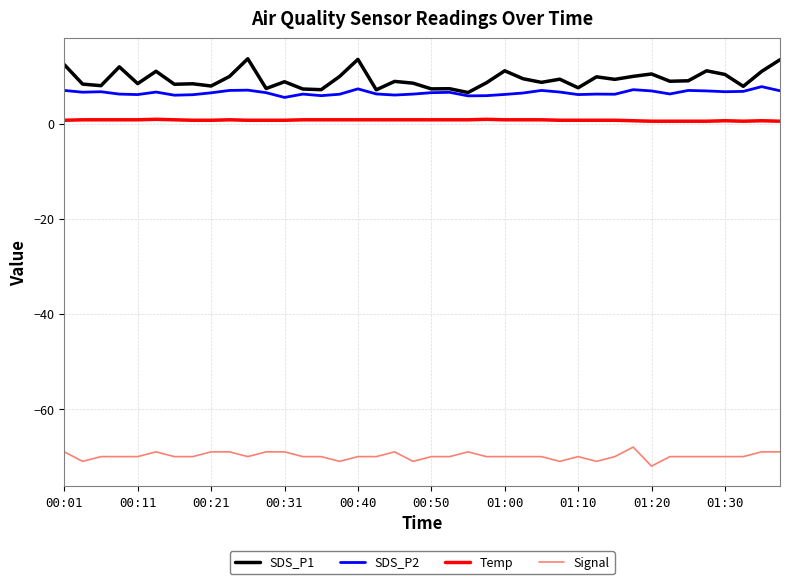

List the series in order of their peak value, lowest first.

Signal, Temp, SDS_P2, SDS_P1